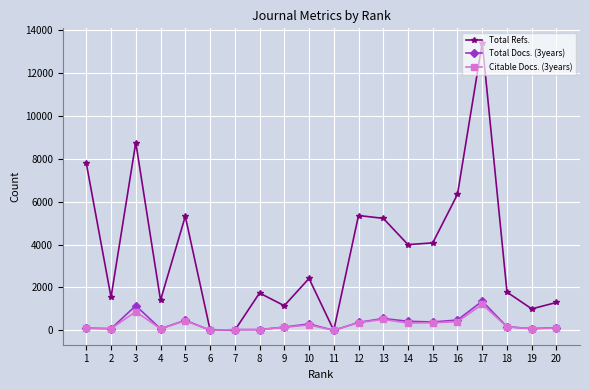

What is the sum of the Total Refs. values at 2 and 10?

3964